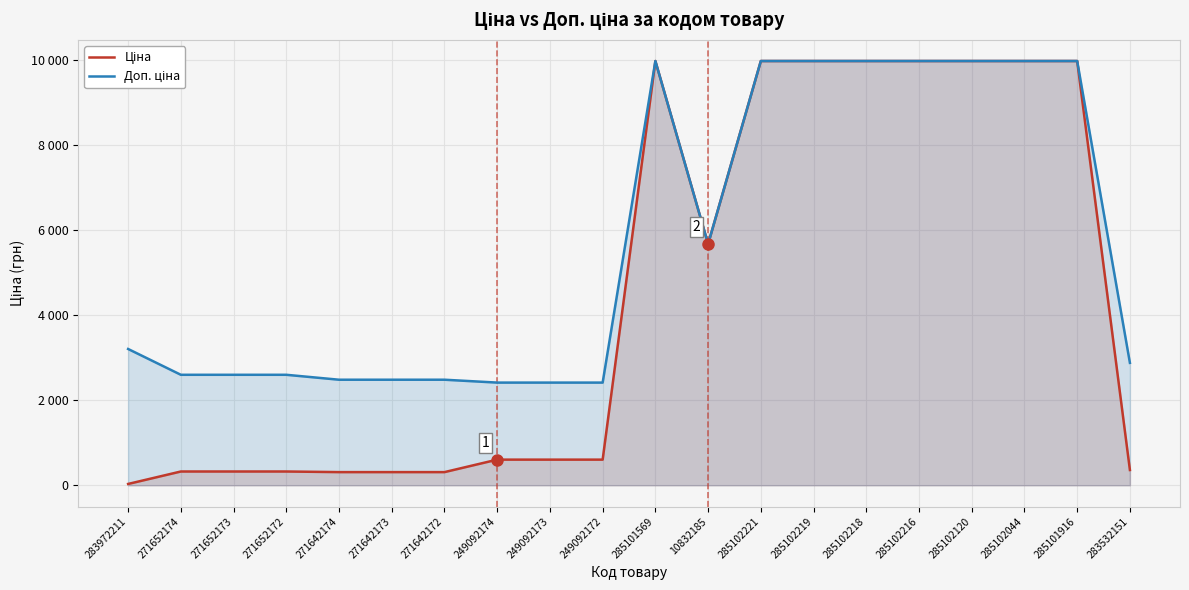

True or false: Доп. ціна and Ціна cross at least once.

False